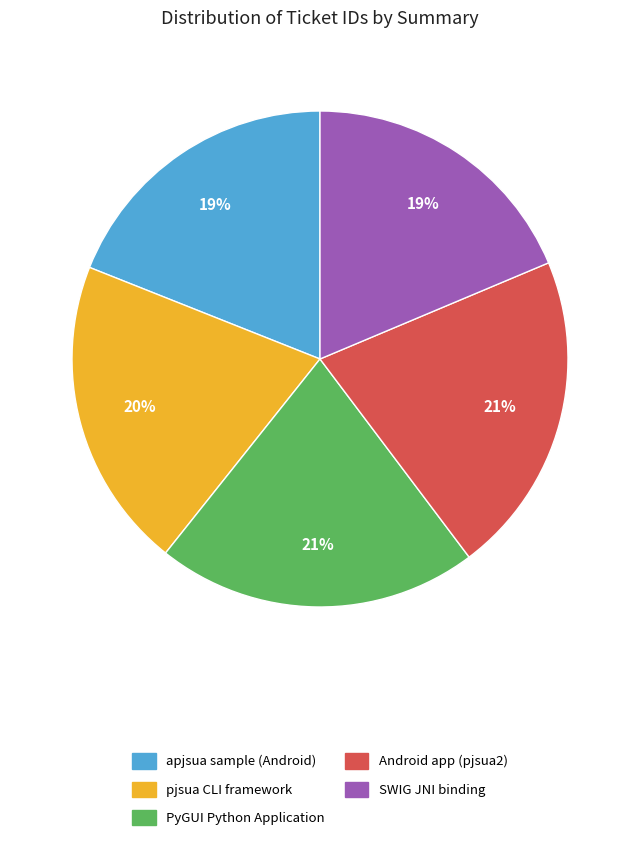

What is the ratio of the value at PyGUI Python Application to the value at Android app (pjsua2)?

1.0